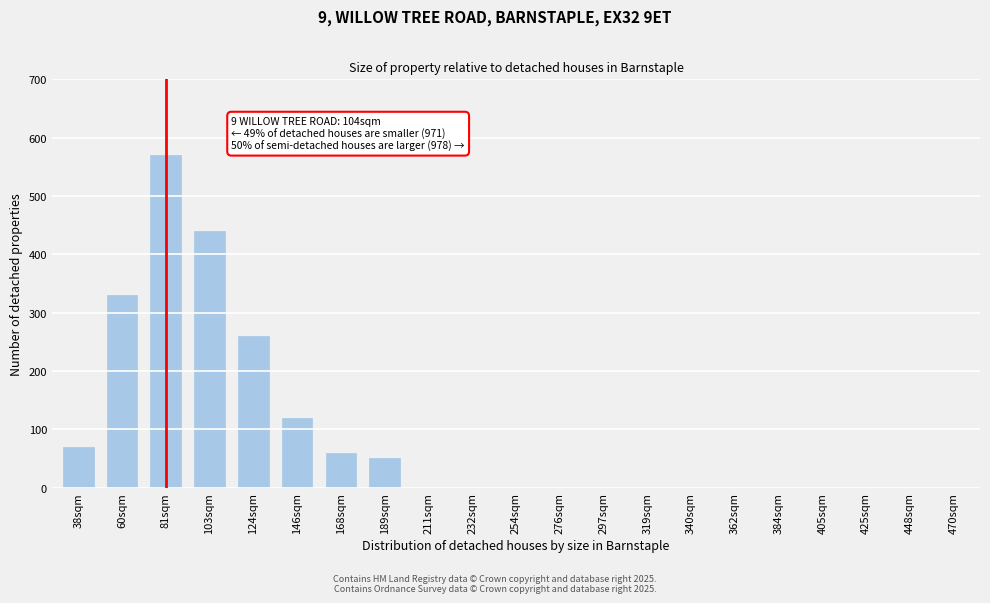

Reading right to left, extract all data points from this chart.

470sqm=0	448sqm=0	425sqm=0	405sqm=0	384sqm=0	362sqm=0	340sqm=0	319sqm=0	297sqm=0	276sqm=0	254sqm=0	232sqm=0	211sqm=0	189sqm=50	168sqm=60	146sqm=120	124sqm=260	103sqm=440	81sqm=570	60sqm=330	38sqm=70